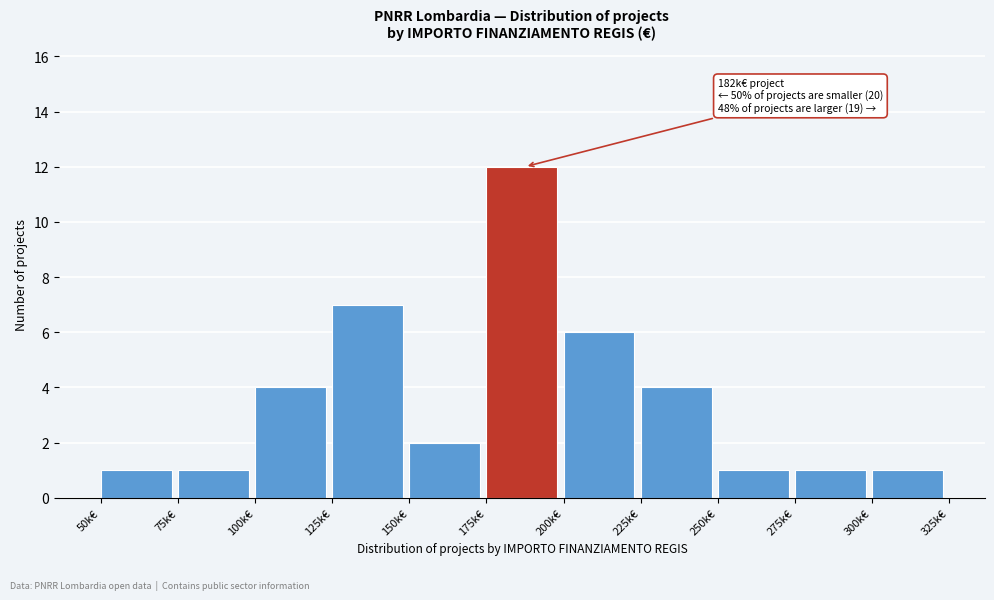

Reading left to right, transcribe all the data shown in this chart.

50k€=1	75k€=1	100k€=4	125k€=7	150k€=2	175k€=12	200k€=6	225k€=4	250k€=1	275k€=1	300k€=1